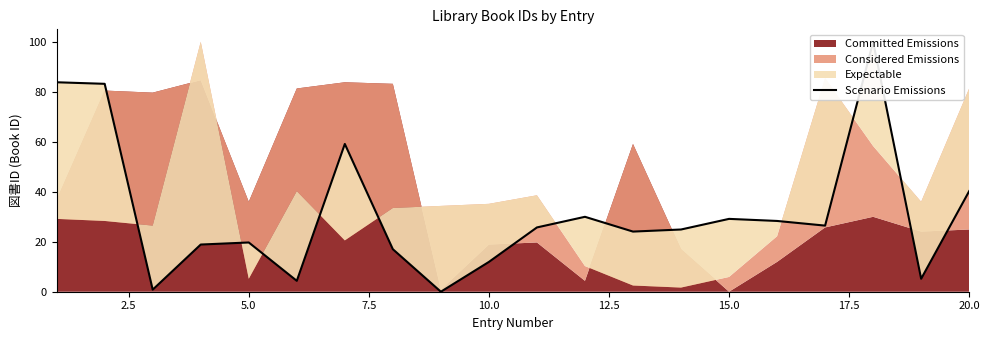

What is the greatest value displayed?

100.0